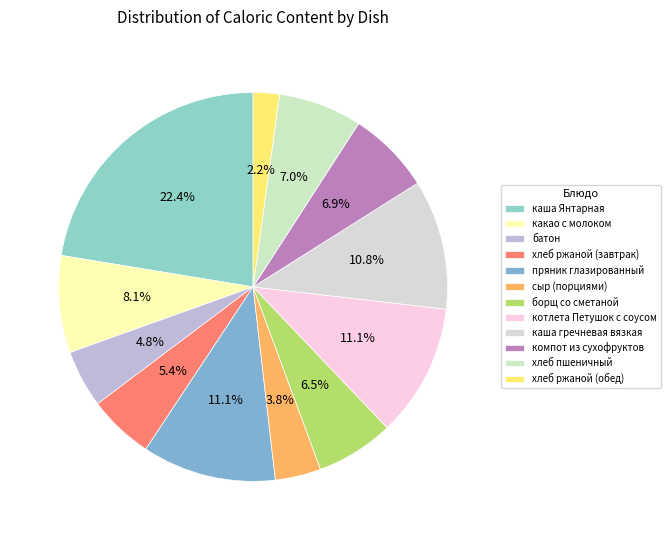

To the nearest percent, what percentage of the pie is хлеб пшеничный?

7%